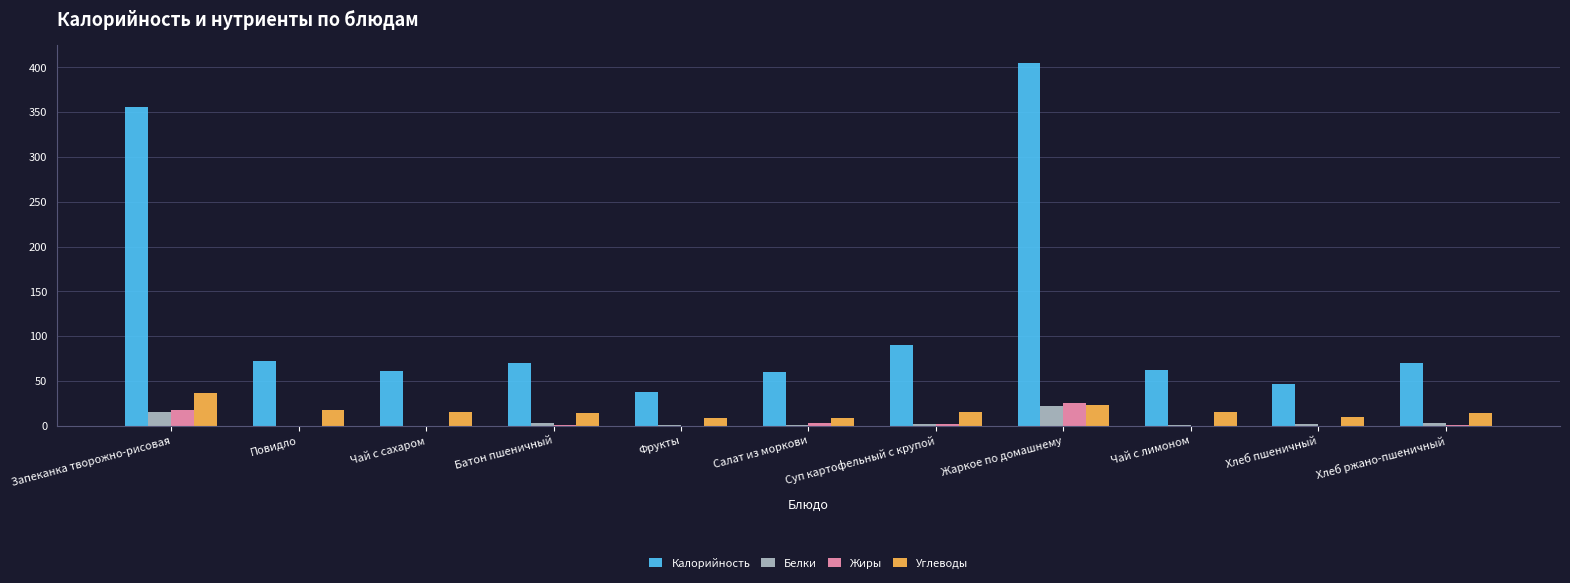

Which category has the highest value in the Углеводы series?

Запеканка творожно-рисовая